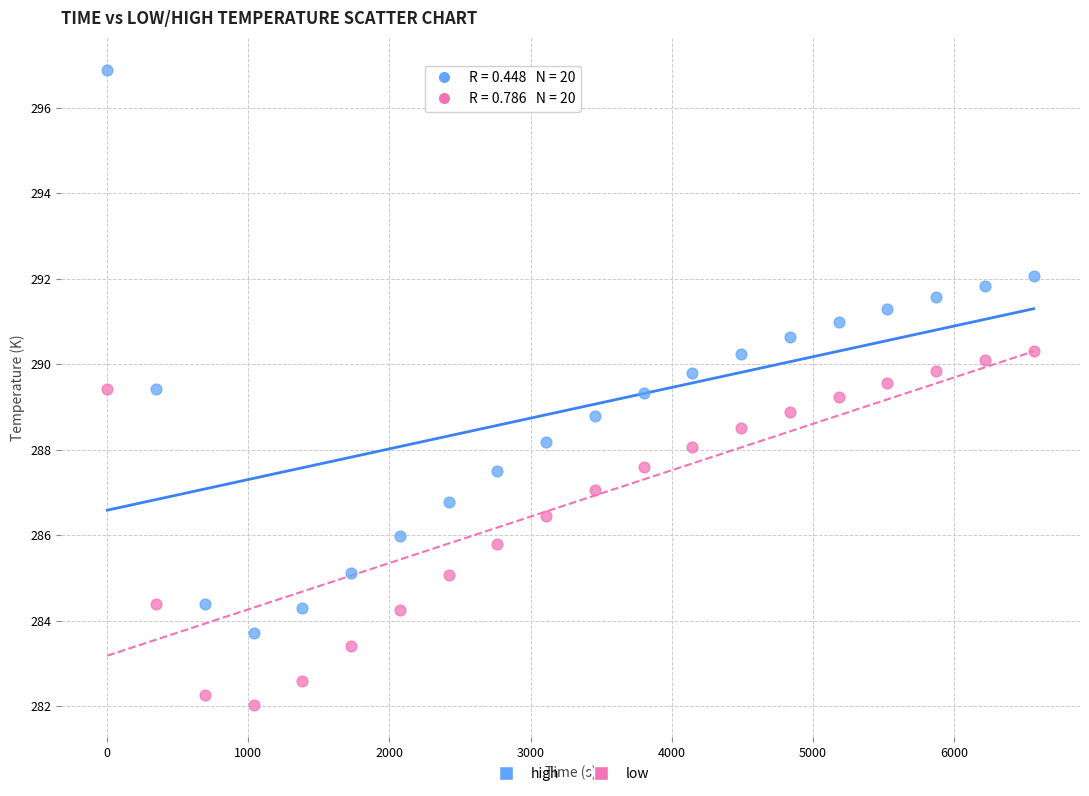

Which series contains the lowest Y value?

low